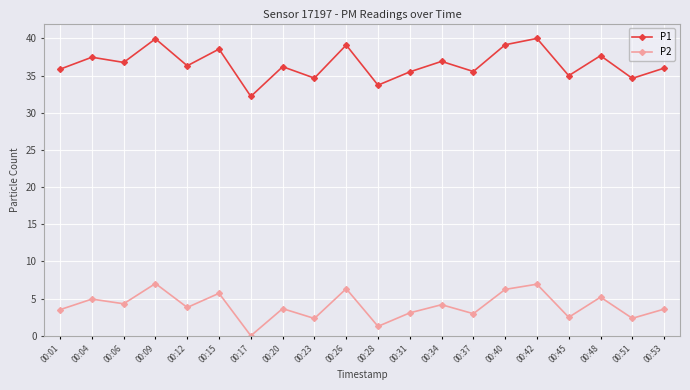

True or false: P2 and P1 intersect in this chart.

False